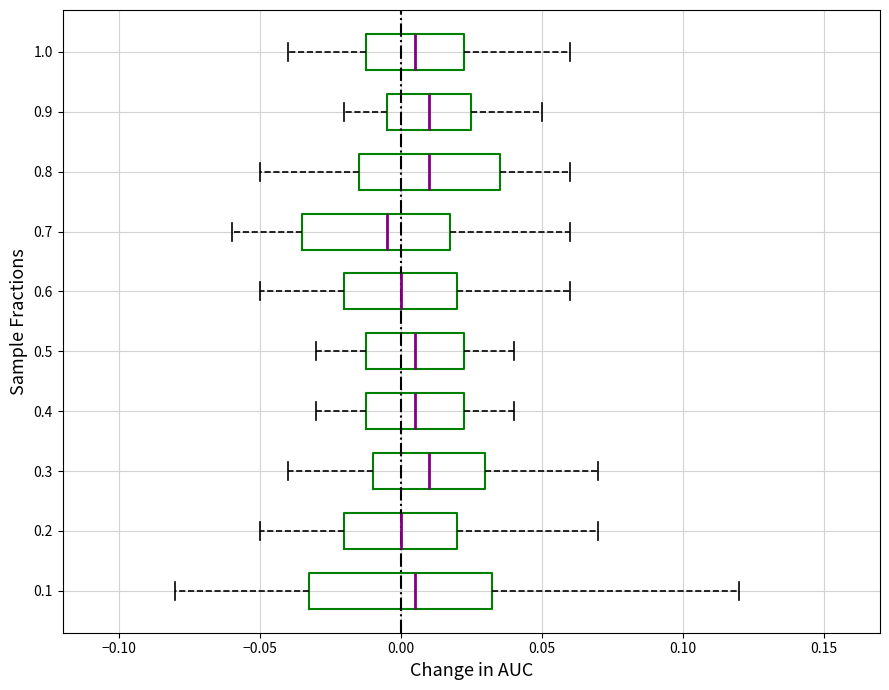

Where does the median line of the box at y = 0.7 sit on the x-axis? The values are not printed on the chart, so give them approximately, as read against the axis.

-0.005